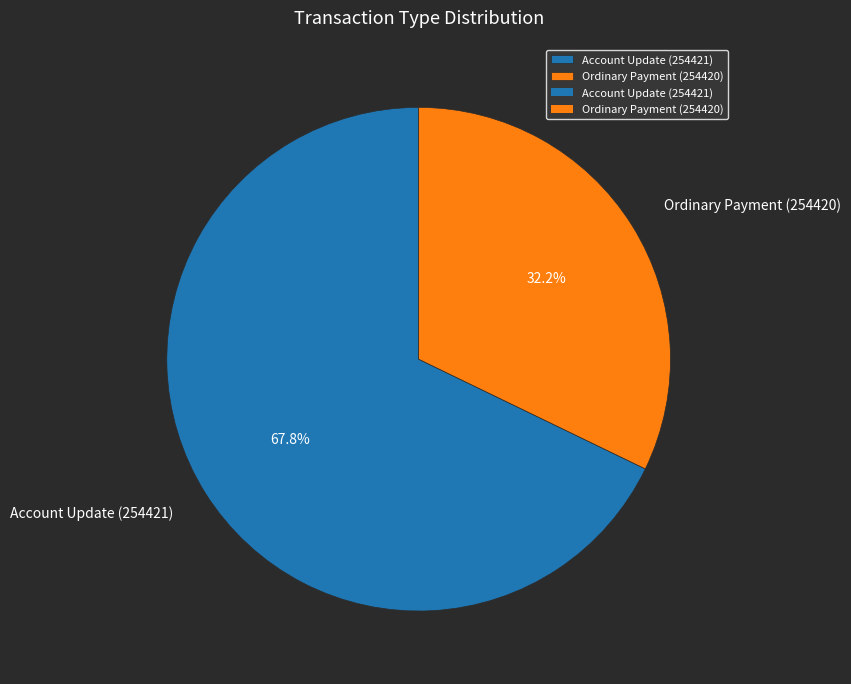

What is the ratio of the value at Ordinary Payment (254420) to the value at Account Update (254421)?

0.5